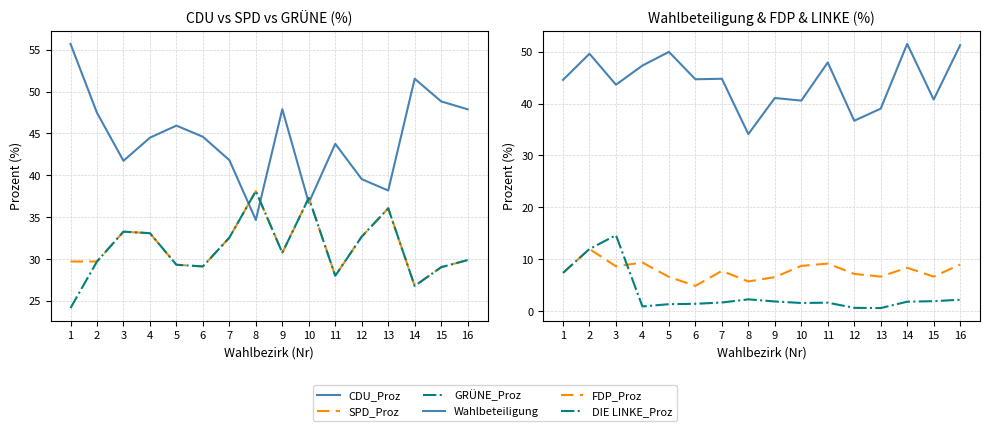

Reading right to left, transcribe all the data shown in this chart.

CDU_Proz: 47.9	48.8	51.5	38.2	39.5	43.8	36.7	47.9	34.7	41.8	44.6	45.9	44.5	41.7	47.5	55.7
SPD_Proz: 29.9	29.0	26.8	36.1	32.7	28.0	37.3	30.8	38.1	32.6	29.1	29.3	33.1	33.3	29.7	29.7
GRÜNE_Proz: 29.9	29.0	26.8	36.1	32.7	28.0	37.3	30.8	38.1	32.6	29.1	29.3	33.1	33.3	29.7	24.1
Wahlbeteiligung: 51.2	40.8	51.5	39.0	36.7	47.9	40.6	41.1	34.1	44.8	44.7	50.0	47.3	43.6	49.6	44.6
FDP_Proz: 9.0	6.7	8.4	6.7	7.2	9.2	8.7	6.6	5.7	7.8	4.9	6.6	9.4	8.7	12.0	7.4
DIE LINKE_Proz: 2.2	1.9	1.8	0.6	0.7	1.6	1.6	1.9	2.3	1.7	1.4	1.4	0.9	14.7	12.0	7.4